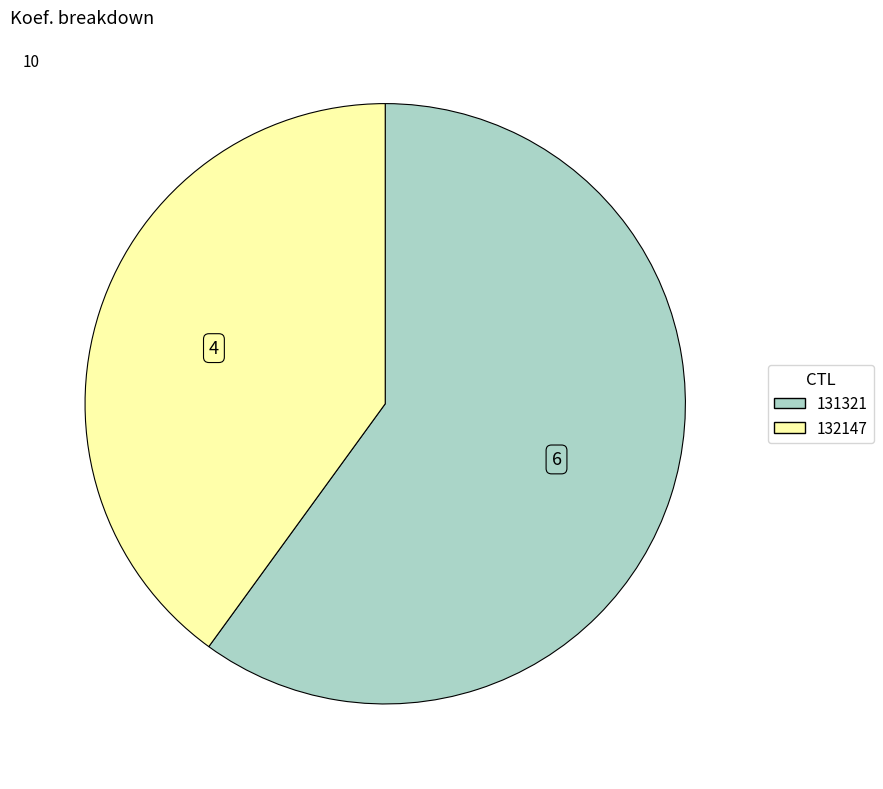

How many slices are in this pie chart?

2